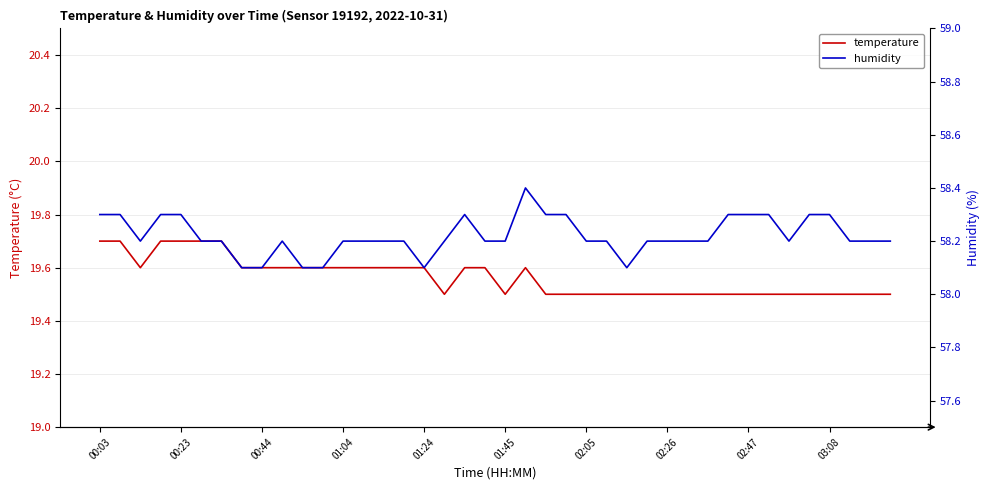

True or false: temperature and humidity cross at least once.

False